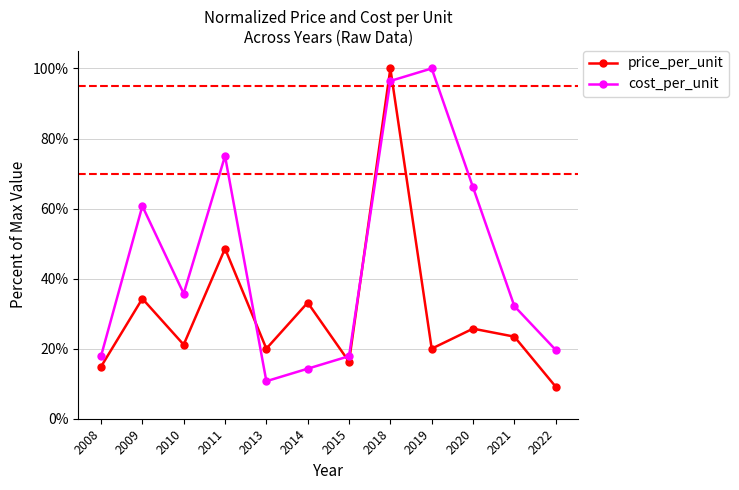

Which series has the largest total across all categories?

cost_per_unit